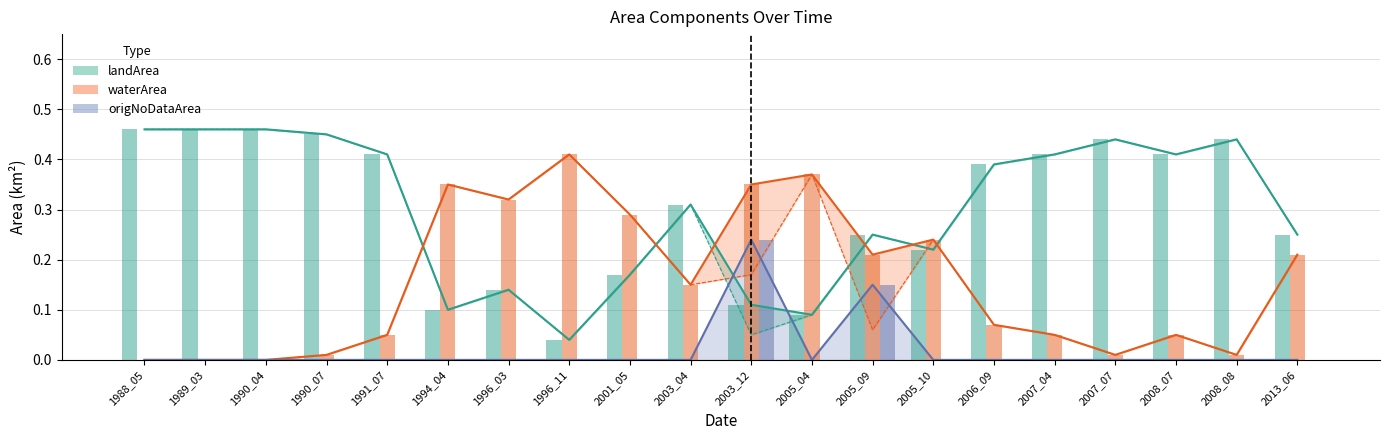

Are the bars grouped side by side (vs. stacked)?

Yes